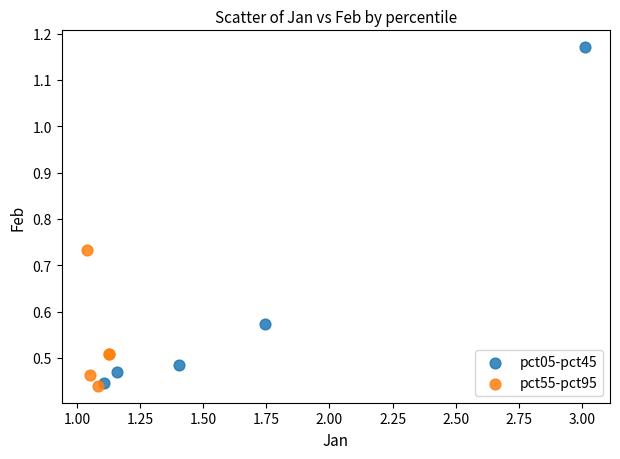

Which series reaches the maximum Y coordinate?

pct05-pct45